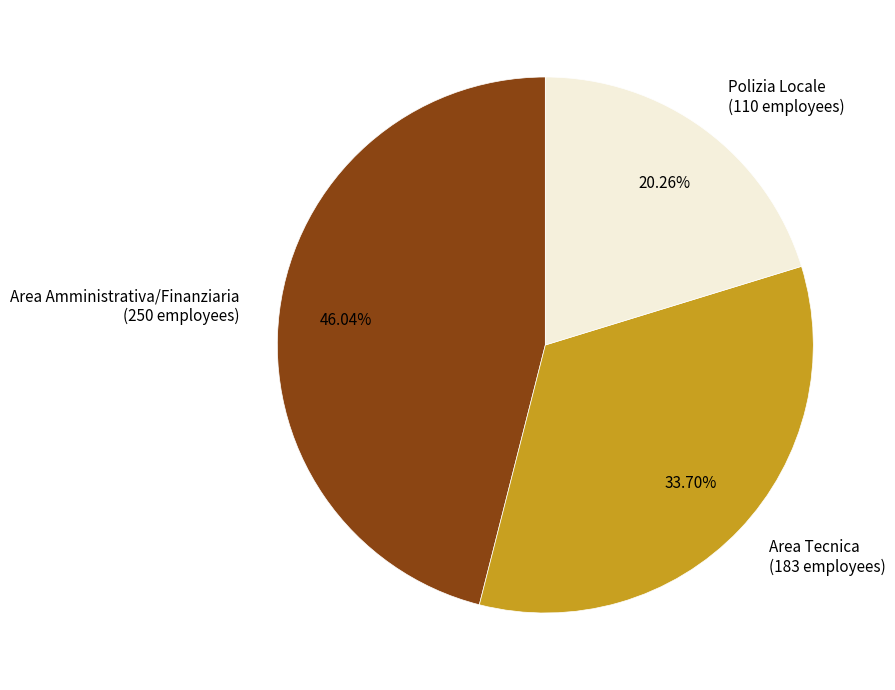

The Polizia Locale slice represents 8% of the pie. True or false?

False